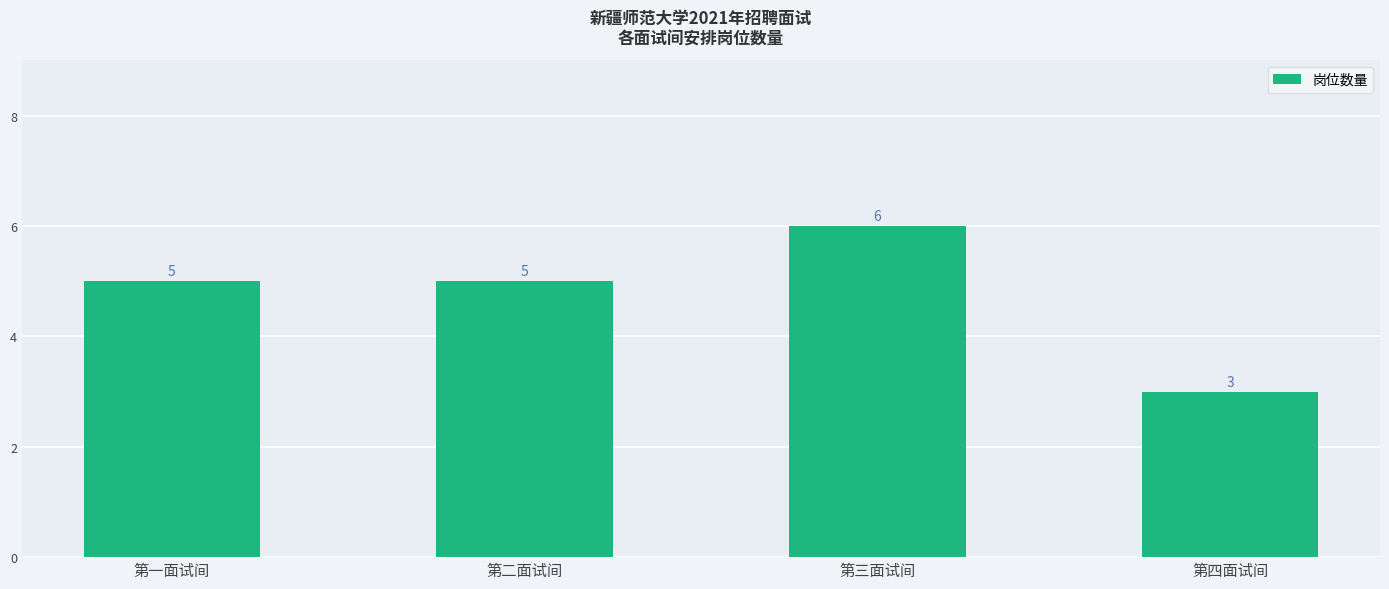

The value at 第三面试间 is 3. True or false?

False